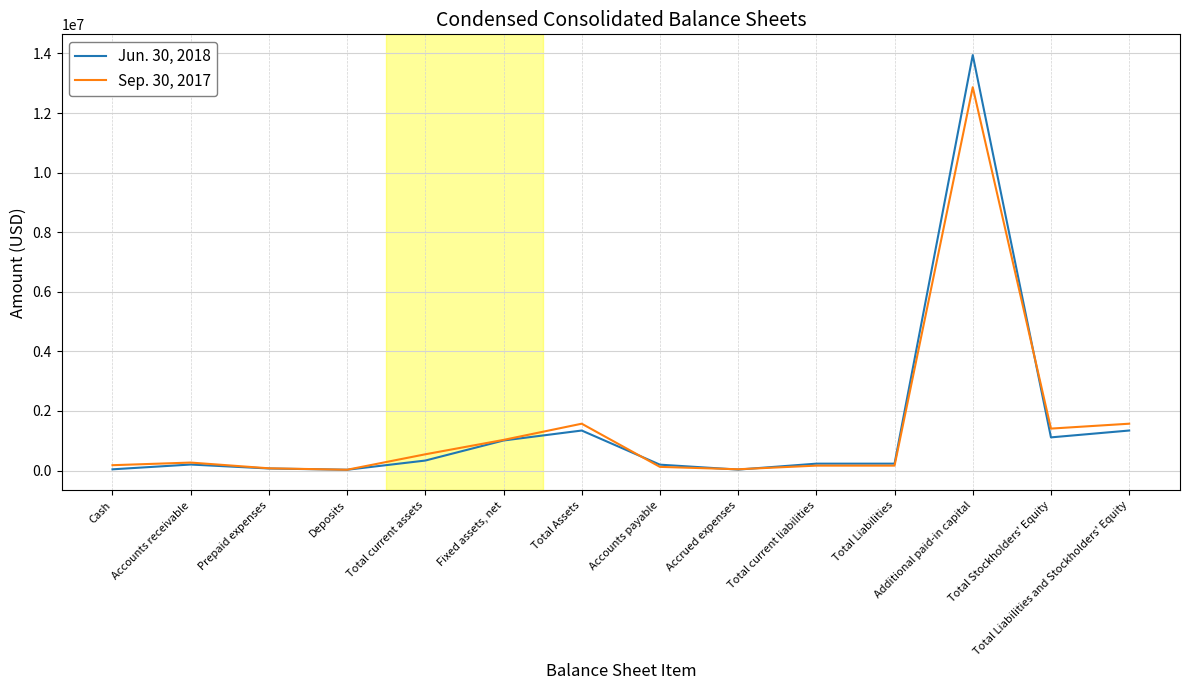

What are all the series names shown in the legend?

Jun. 30, 2018, Sep. 30, 2017